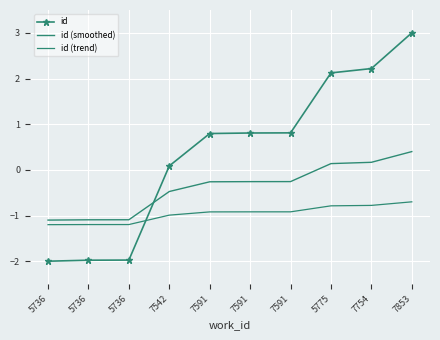

What is the difference between the maximum and minimum values in the id (smoothed) series?

1.5